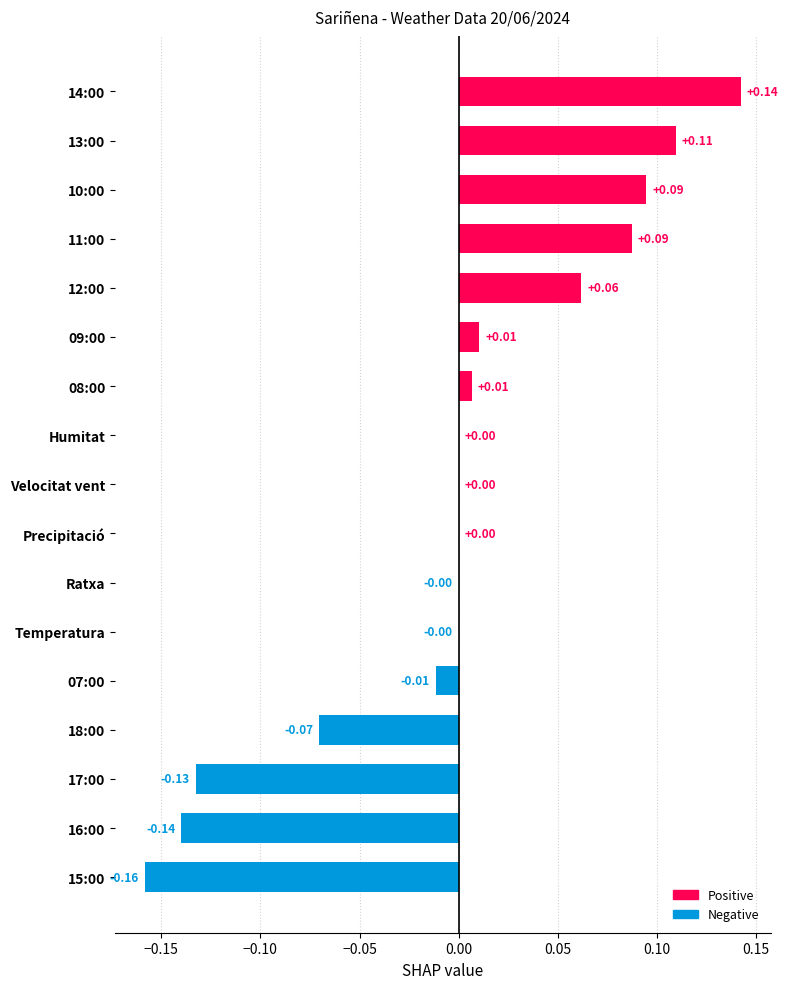

Between Velocitat vent and 16:00, which is larger?

Velocitat vent